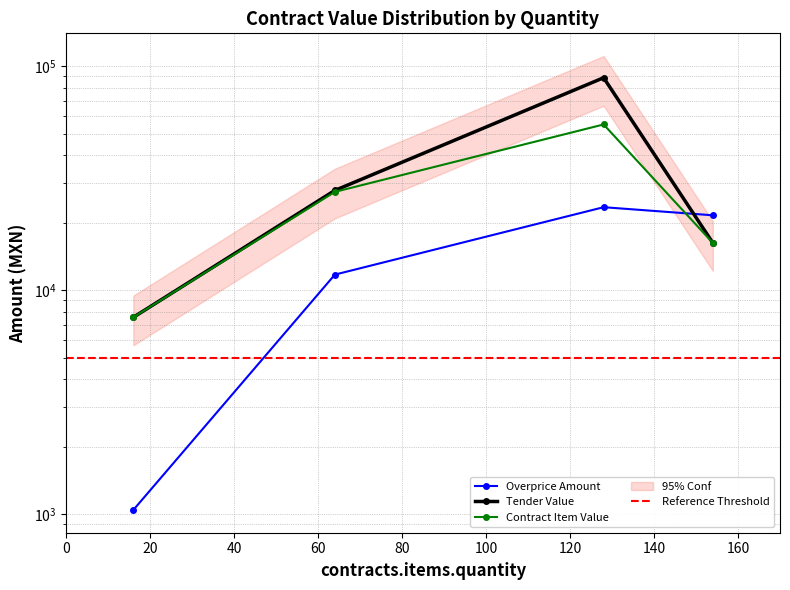

What is the difference between the maximum and minimum values in the contracts.items.valueMxIMSS series?

47347.5